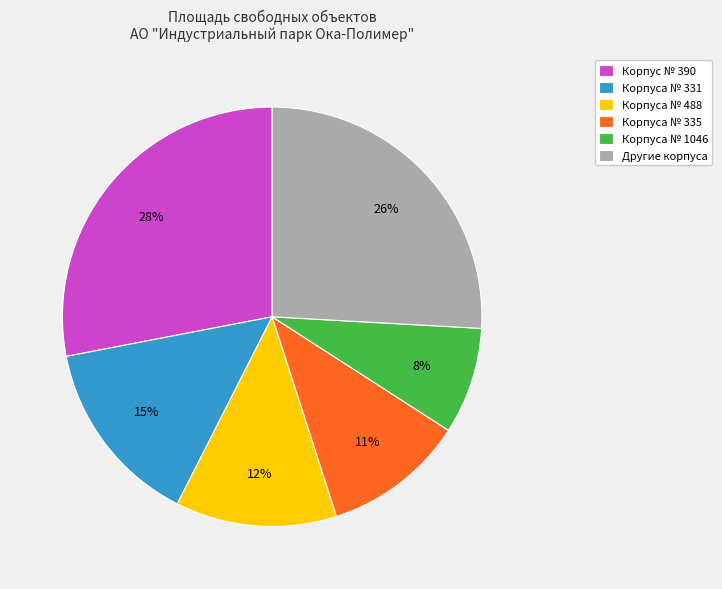

How many segments does this pie chart have?

6